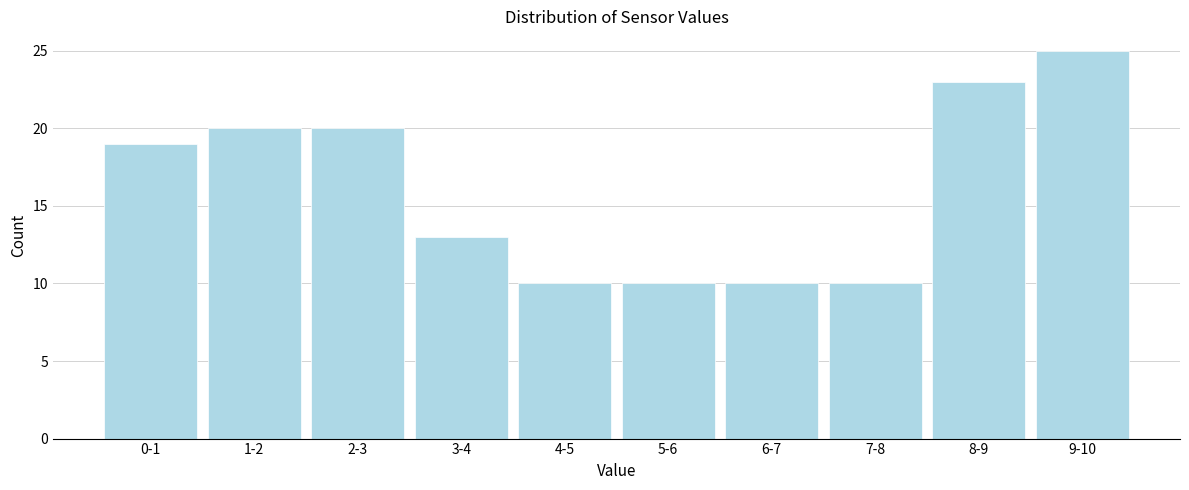

Reading left to right, list all the values displayed in this chart.

19	20	20	13	10	10	10	10	23	25